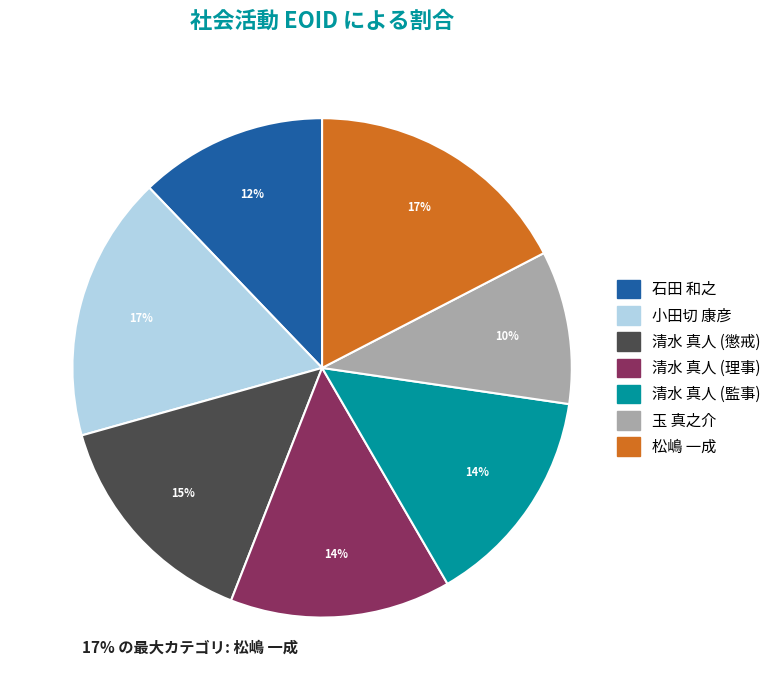

To the nearest percent, what is the difference between the largest and smallest slice percentages?

7%